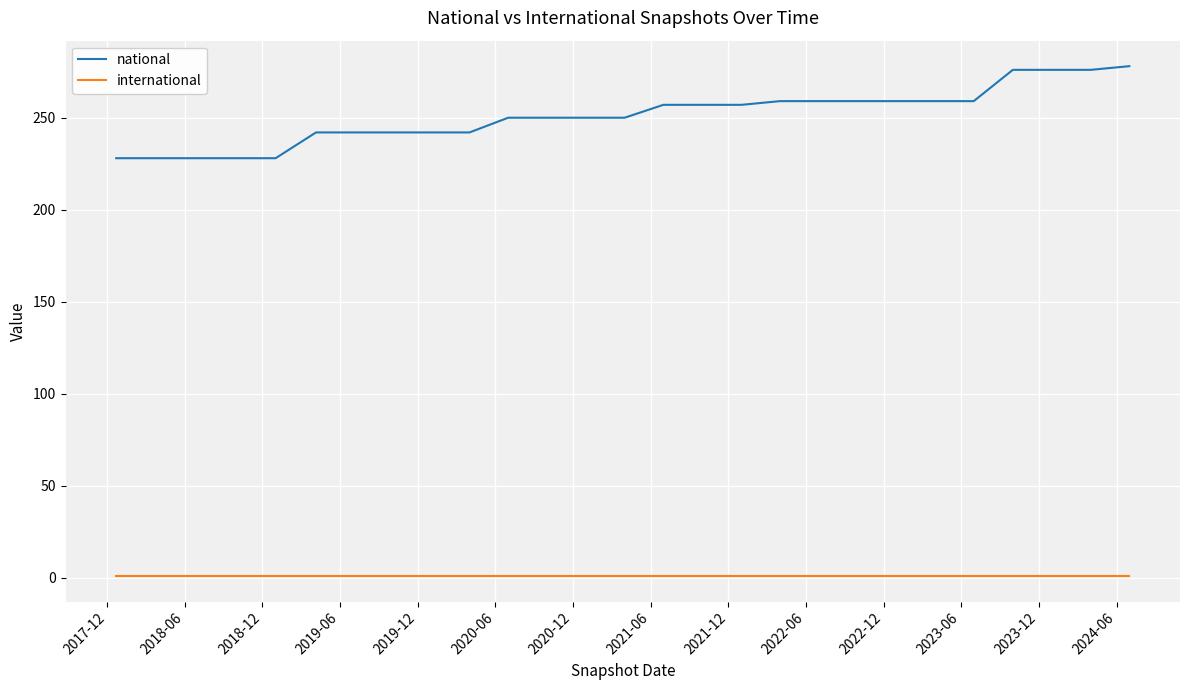

Rank the series by their average value, from lowest to highest.

international, national